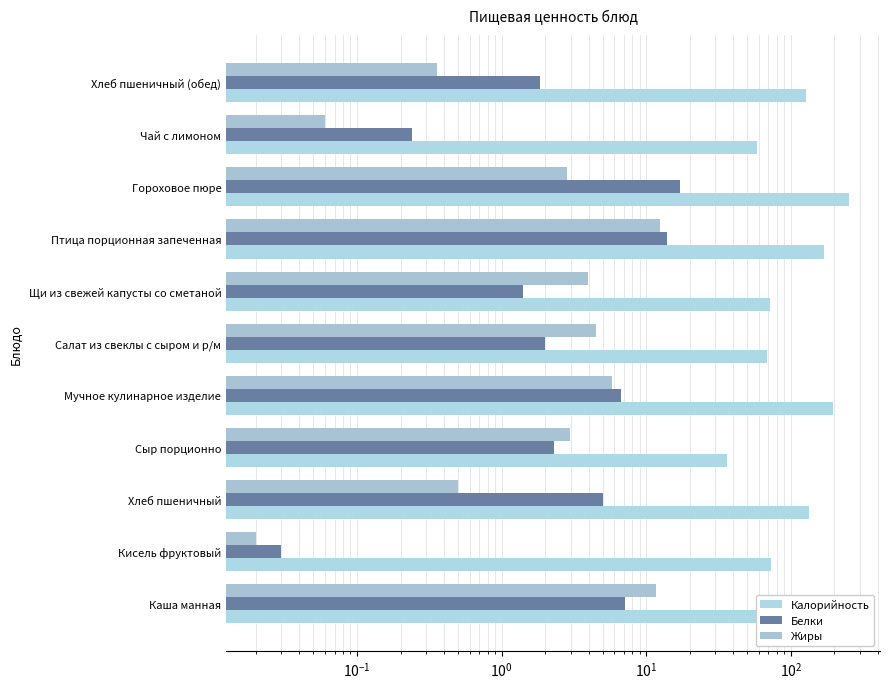

Is the value of Калорийность at Птица порционная запеченная greater than the value of Жиры at Хлеб пшеничный (обед)?

Yes